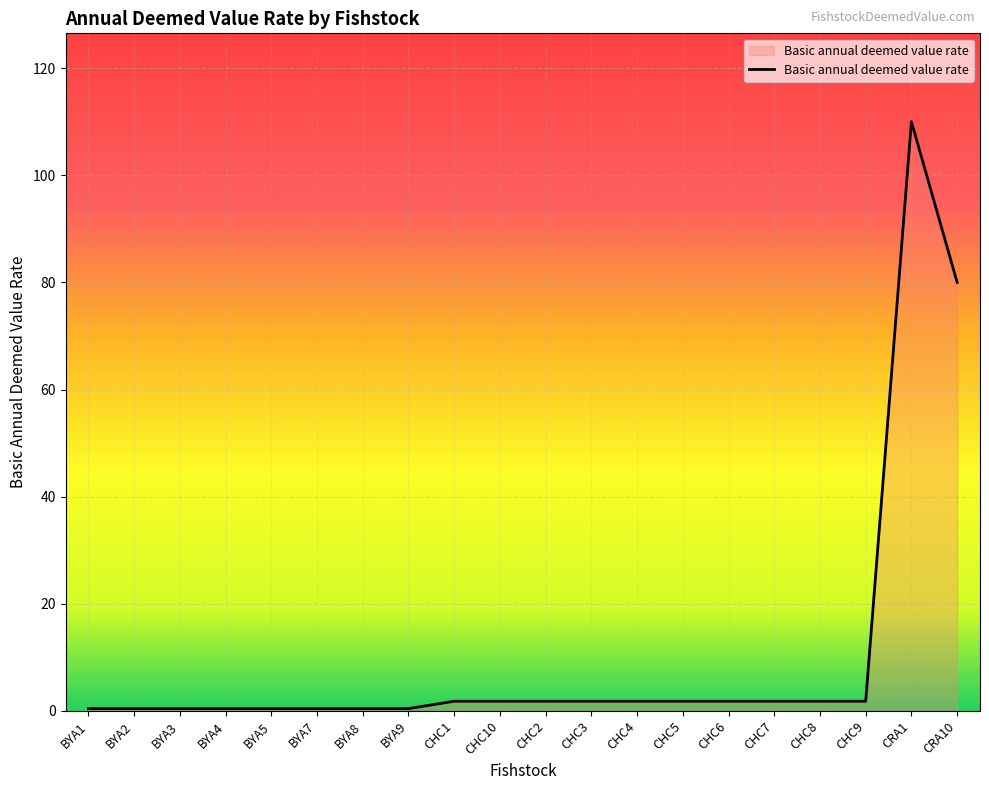

What is the difference between the second highest and minimum values?

79.6